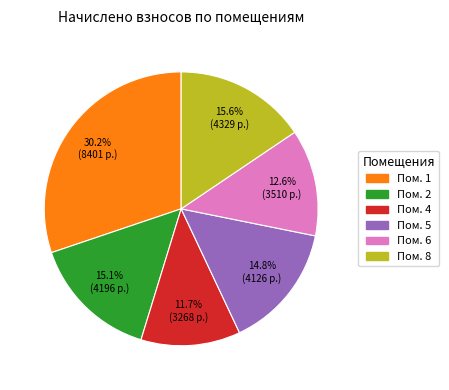

Is there any slice that represents more than half of the pie?

No